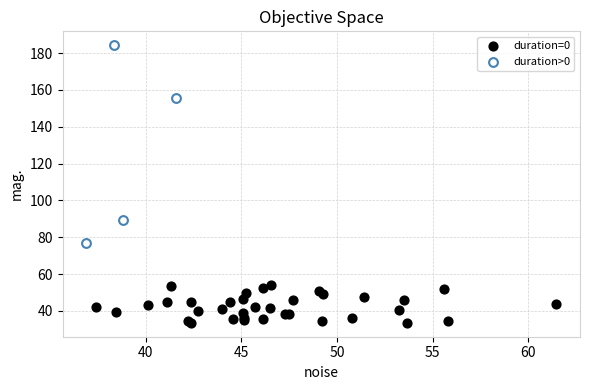

Which series contains the highest Y value?

duration>0